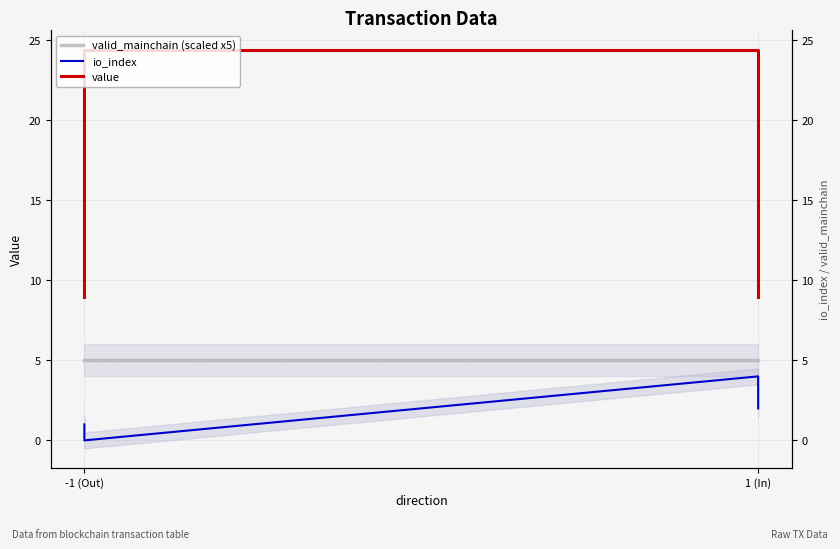

What is the maximum value for valid_mainchain (scaled x5)?

5.0